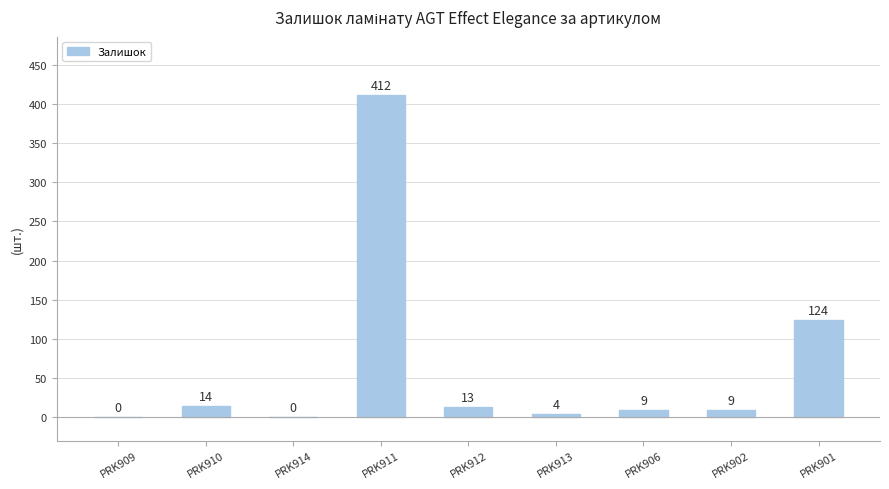

What is the sum of all values?

585